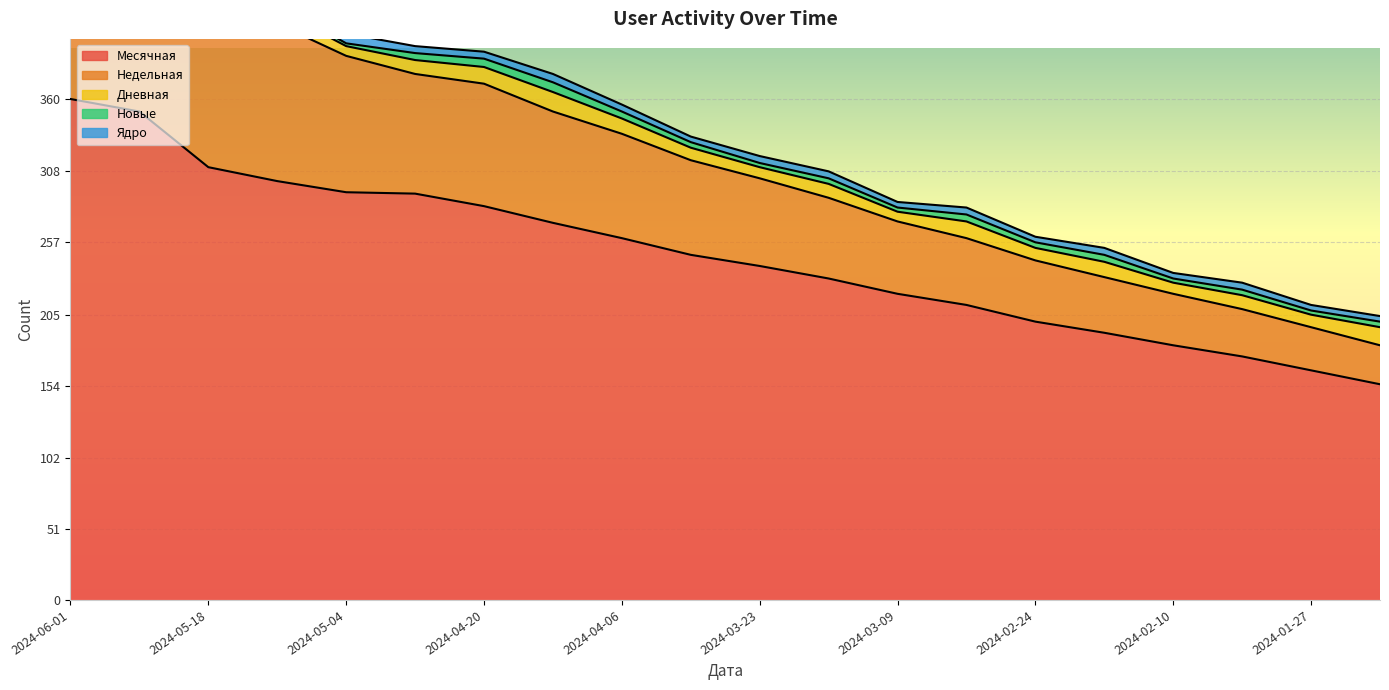

What is the minimum value for Месячная?

155